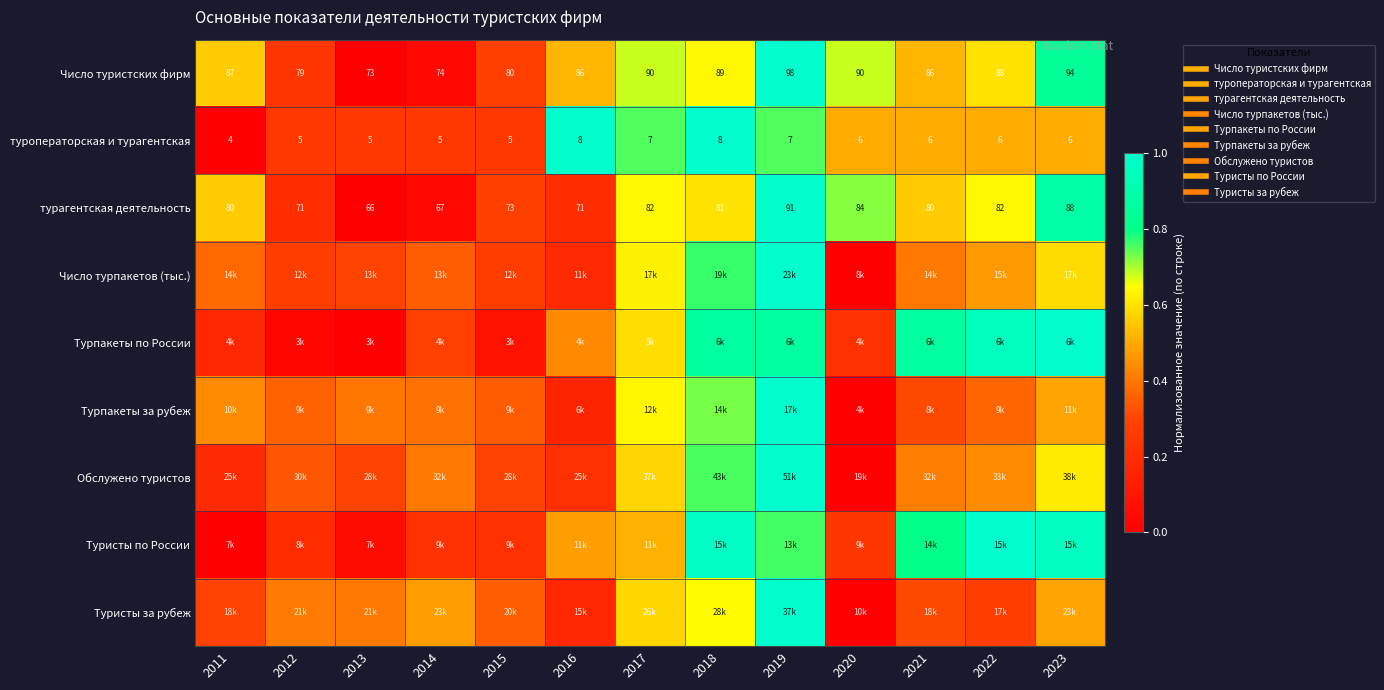

What is the total value across all series at 2019?

8.4